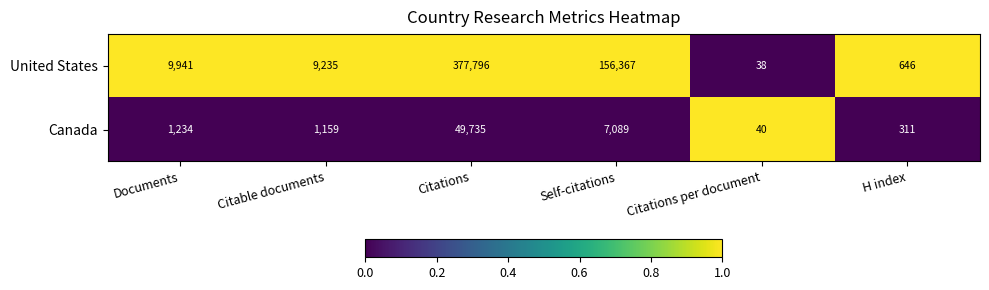

The value of United States at Self-citations is 273419. True or false?

False